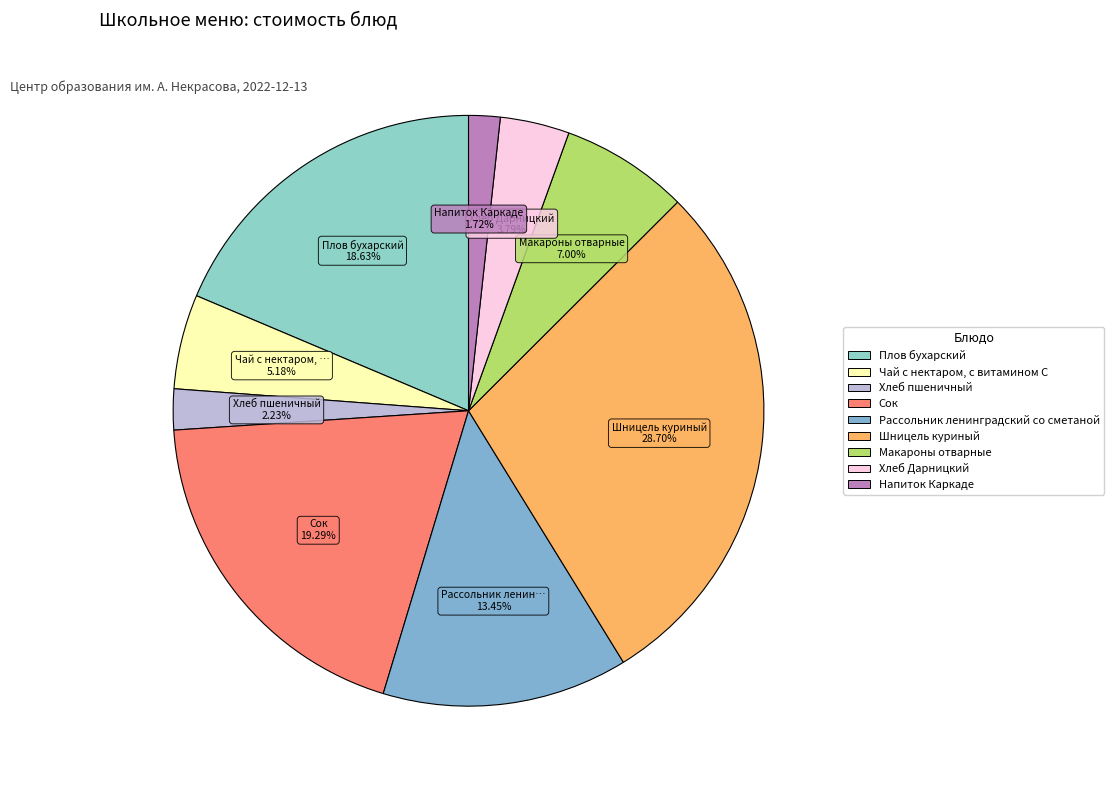

How much of the chart is everything except Рассольник ленинградский со сметаной?

86.6%